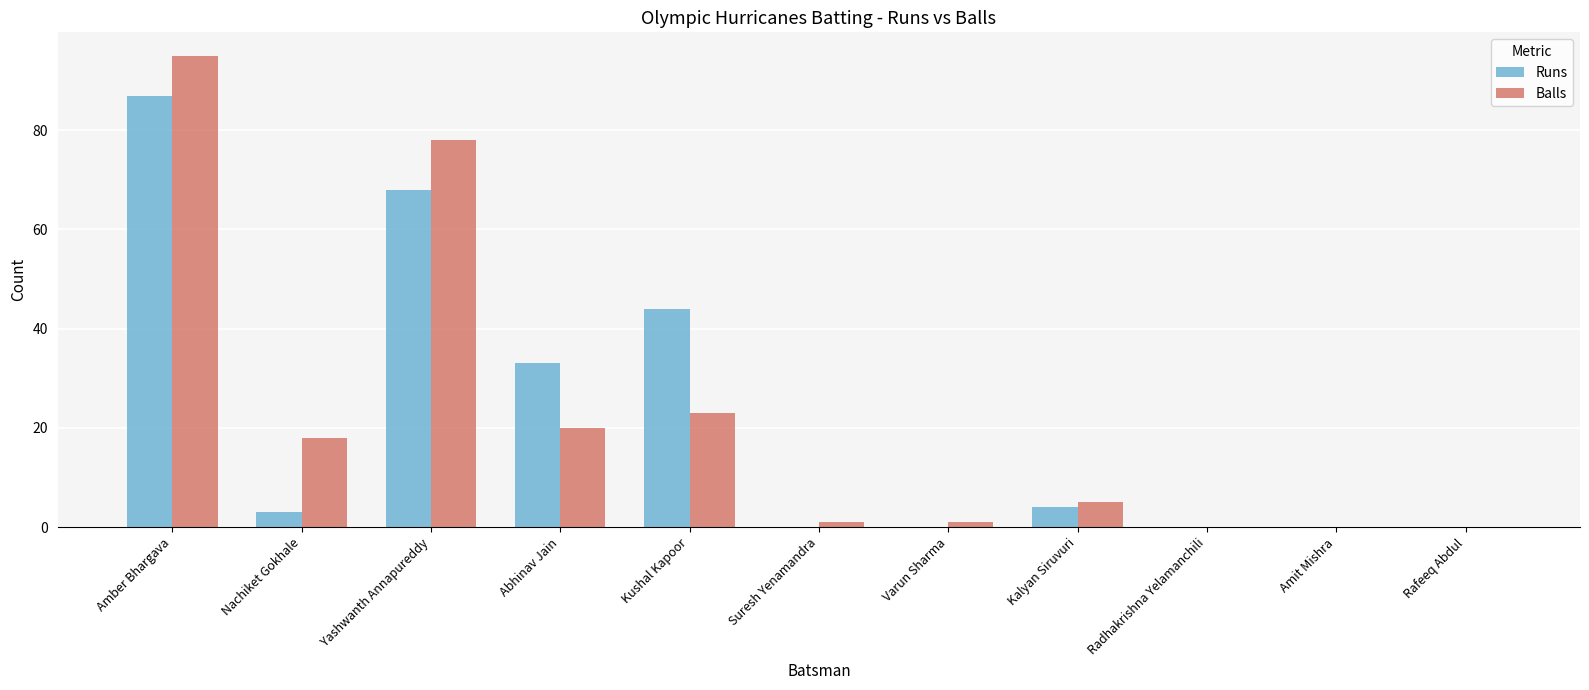

At which category is the sum across all series the highest?

Amber Bhargava